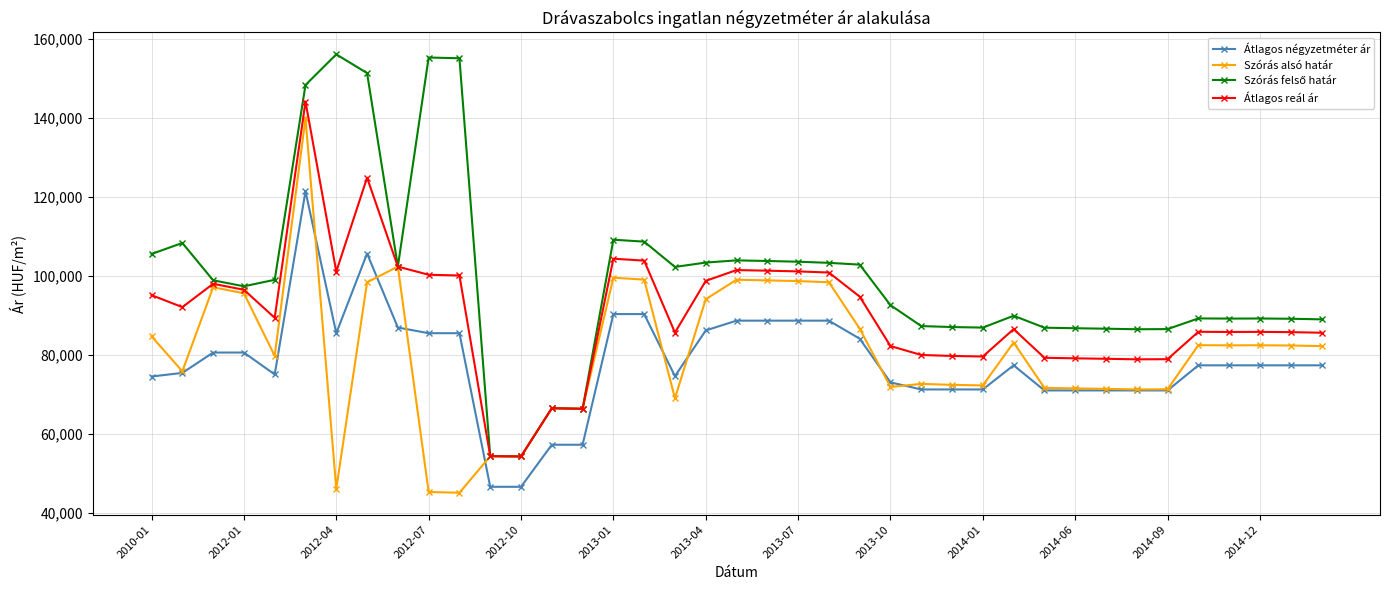

How many series are shown in this chart?

4